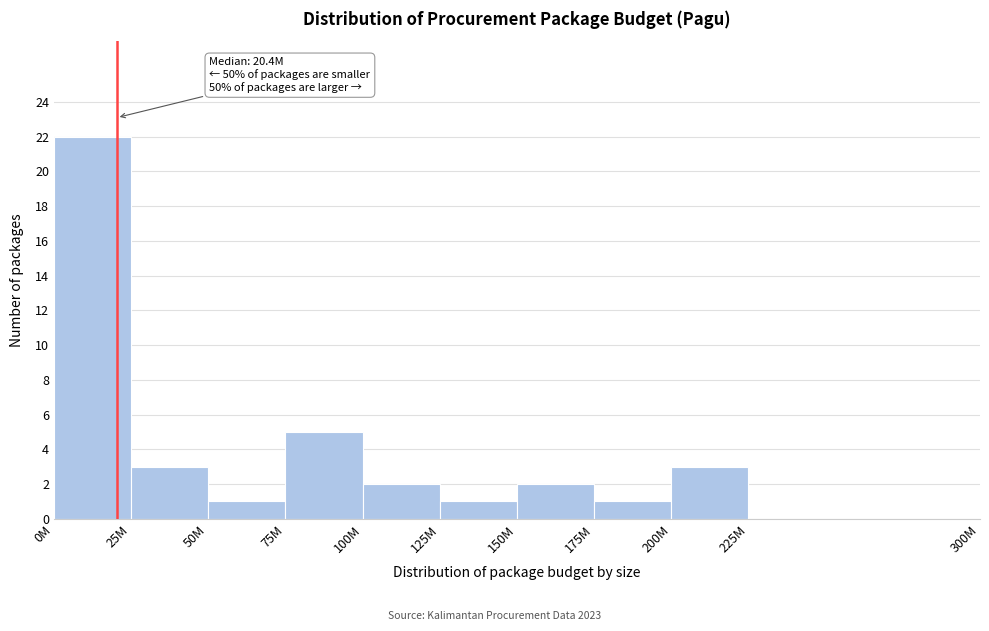

Reading left to right, extract all data points from this chart.

0M=22	25M=3	50M=1	75M=5	100M=2	125M=1	150M=2	175M=1	200M=3	225M=0